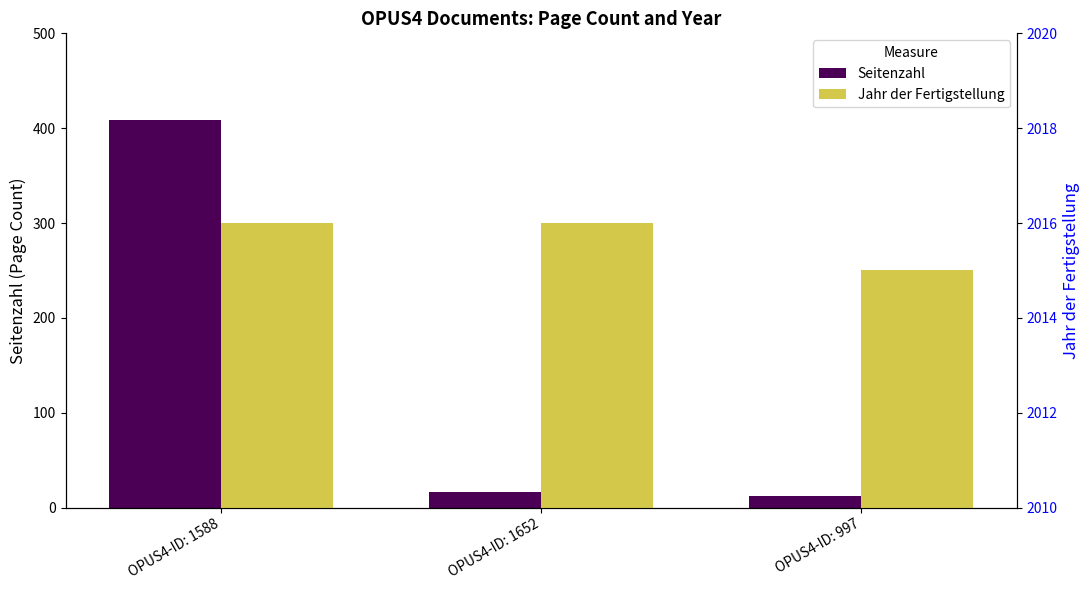

Count the number of categories in the chart.

3